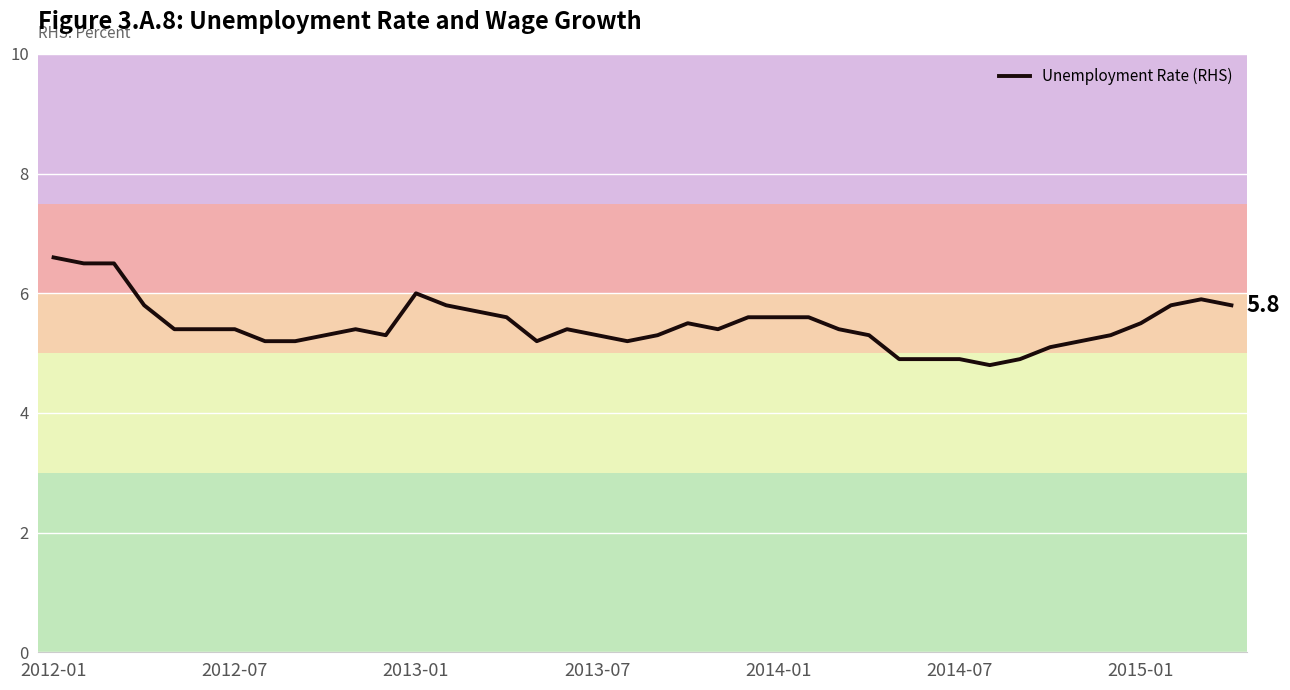

How many distinct data groups are displayed?

1